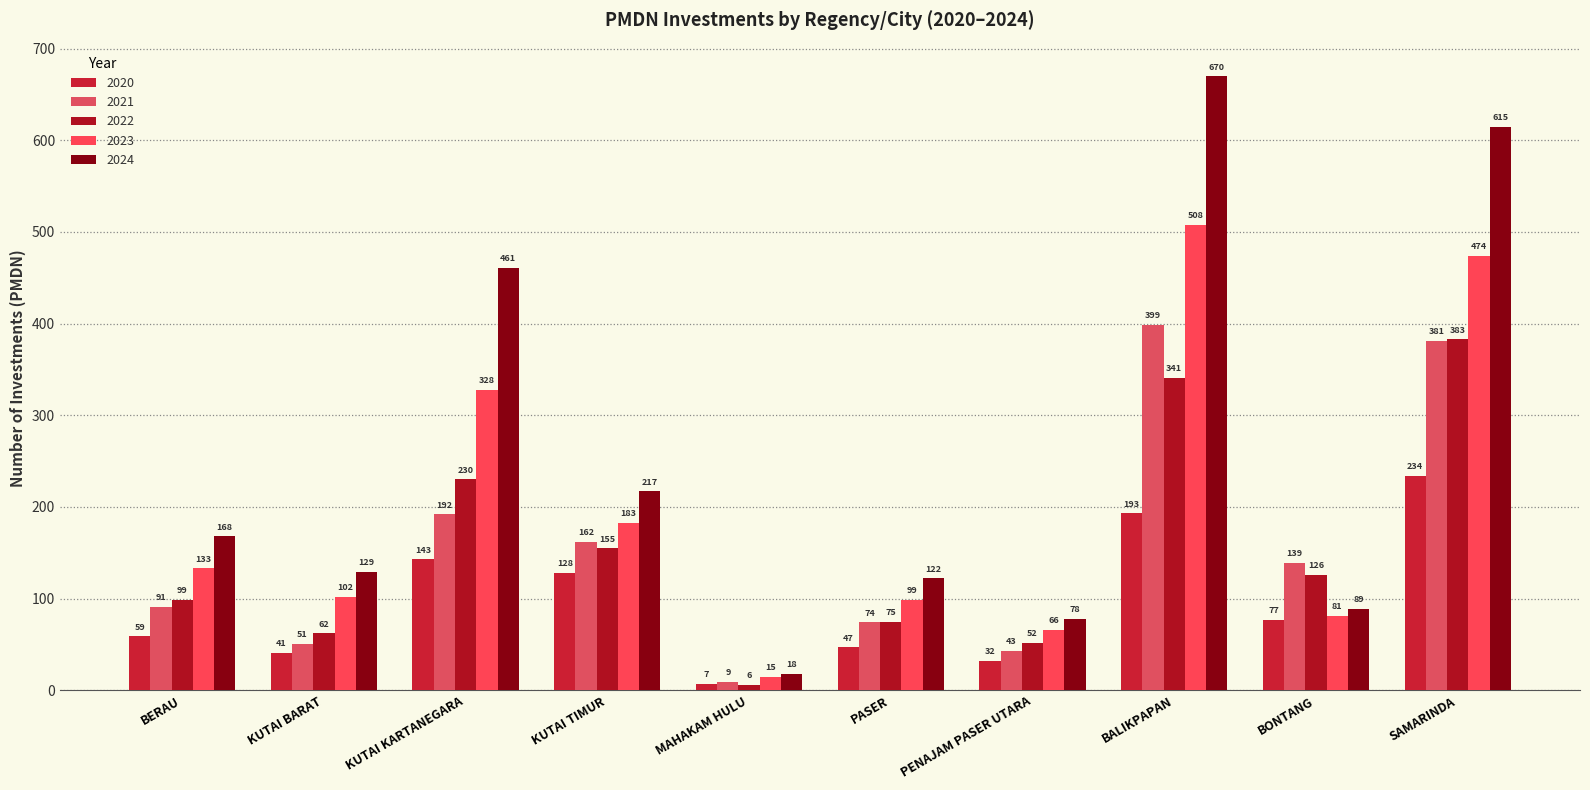

The value of 2022 at BONTANG is 126. True or false?

True